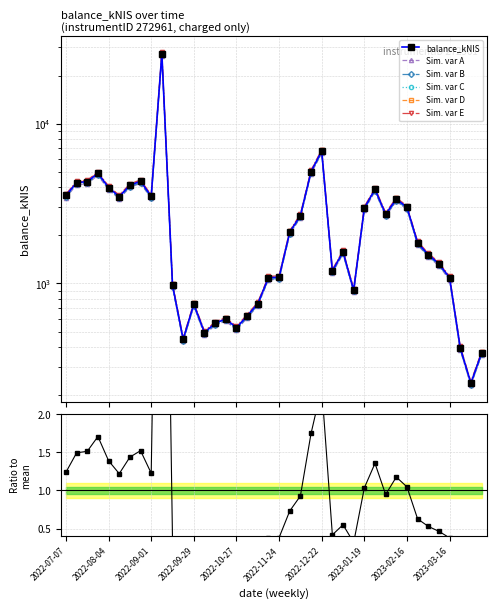

Is this an area chart (filled region under the line)?

No